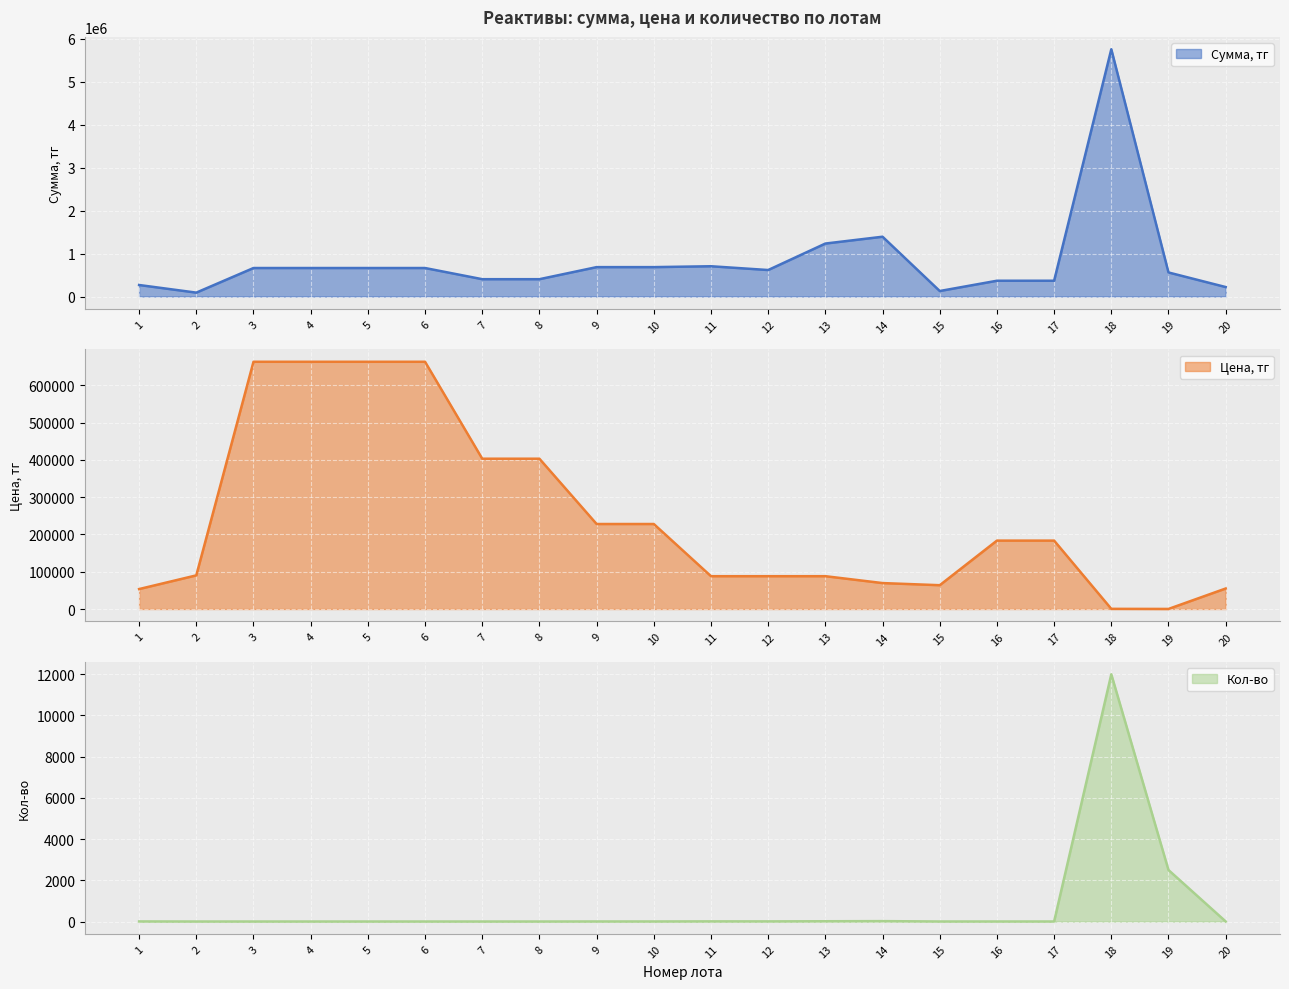

True or false: Сумма, тг has more than 1 points higher than both neighbors.

True